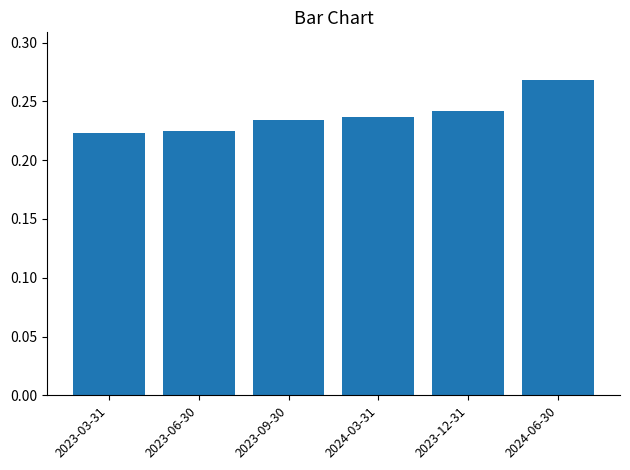

Are the bars horizontal?

No